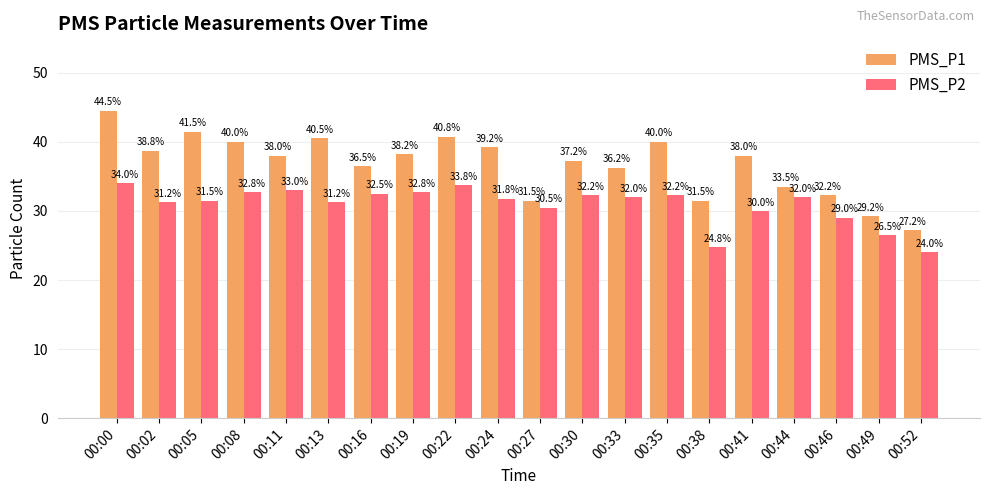

At which category does the chart reach its minimum across all series?

00:52